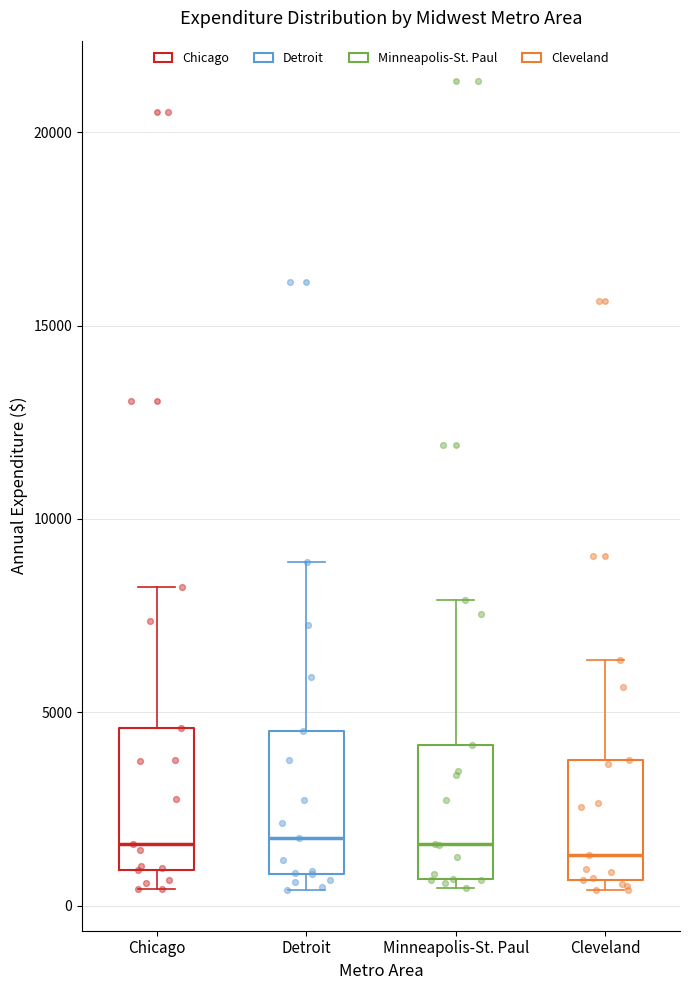

Reading left to right, transcribe this box plot: for each box, give where its median line is, the range the box spans, and where its two whiskers end, as read against the y-axis. The values are not printed on the chart, so give them approximately, as read against the axis.

Chicago: median 1500, box 1000 to 4500, whiskers 500 to 8500
Detroit: median 1500, box 1000 to 4500, whiskers 500 to 9000
Minneapolis-St. Paul: median 1500, box 500 to 4000, whiskers 500 (just below the box's lower edge) to 8000
Cleveland: median 1500, box 500 to 4000, whiskers 500 (just below the box's lower edge) to 6500